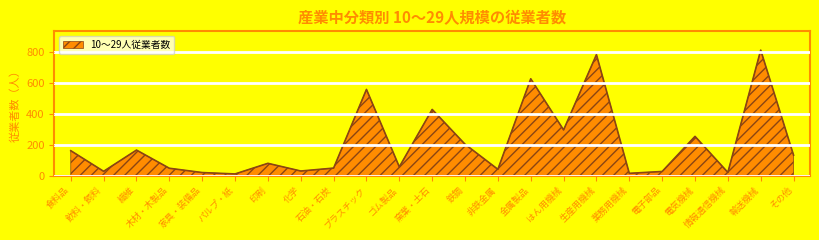

What is the approximate value at はん用機械?

297